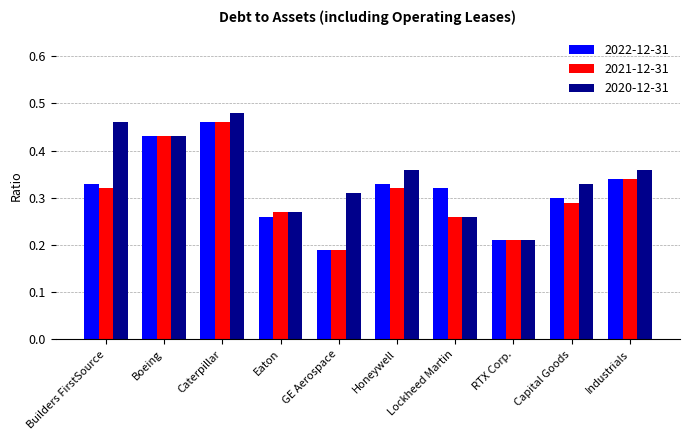

Count the 2020-12-31 values in the range 0 to 1.

10